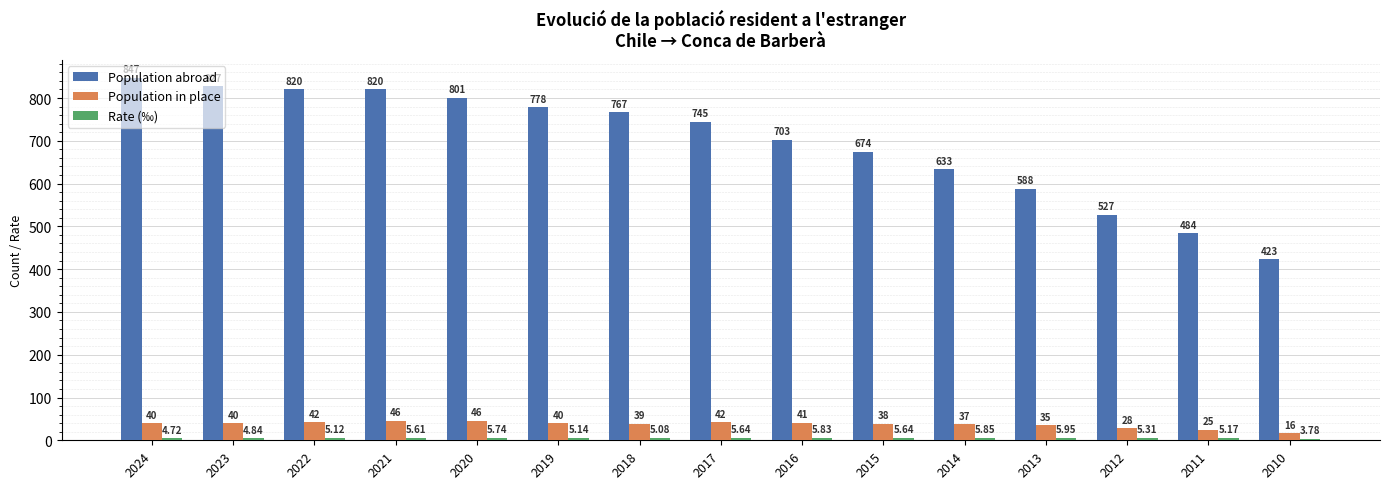

Between 2018 and 2016, which series saw the biggest shift?

Population abroad